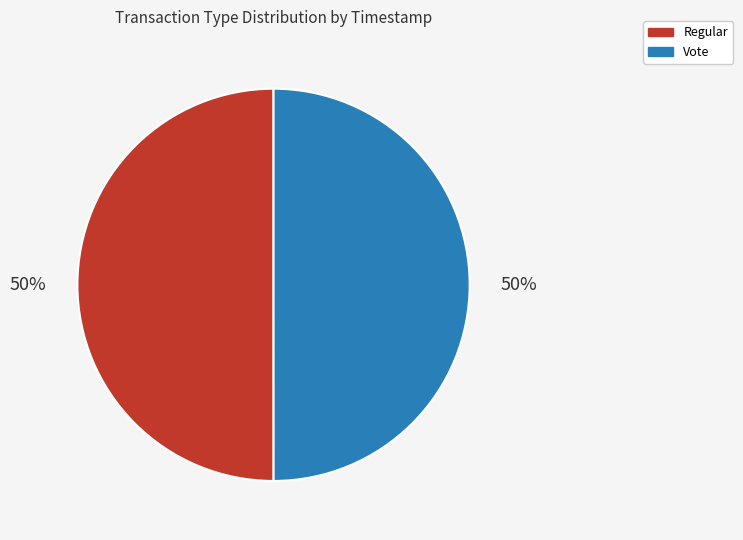

Is it true that Vote is 50% of the pie?

True